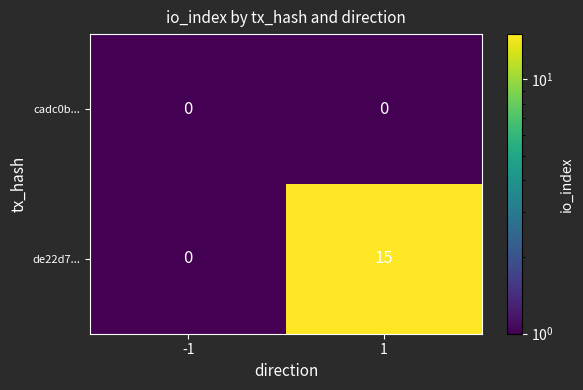

True or false: de22d7... has a value of 0 at -1.

True